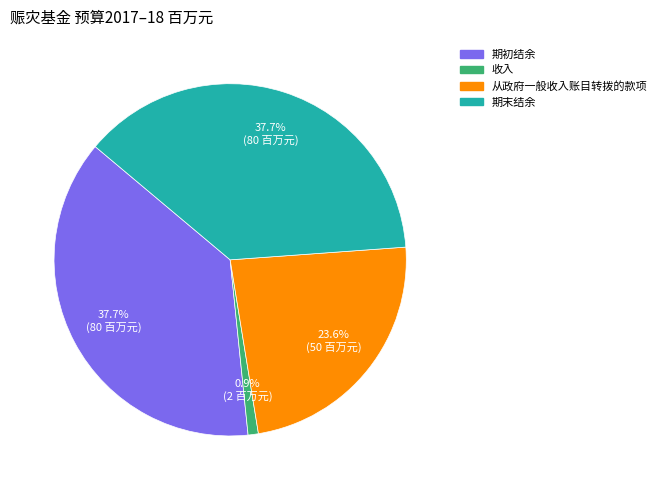

Is there any slice that represents more than half of the pie?

No